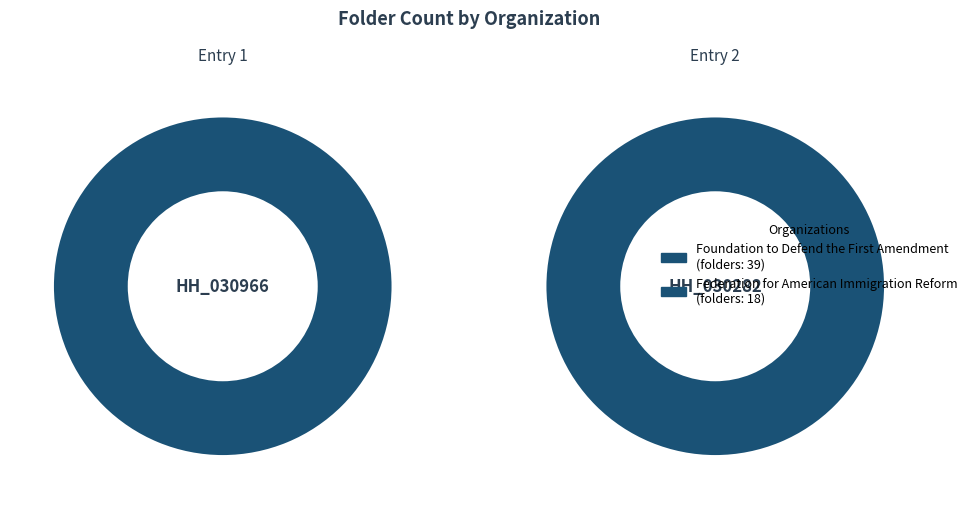

To the nearest percent, what is the difference between the largest and smallest slice percentages?

37%